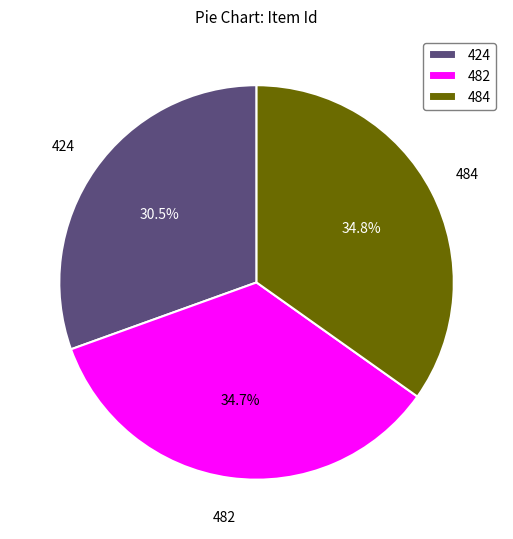

Combined, what portion of the pie is 484 and 482?

69.5%